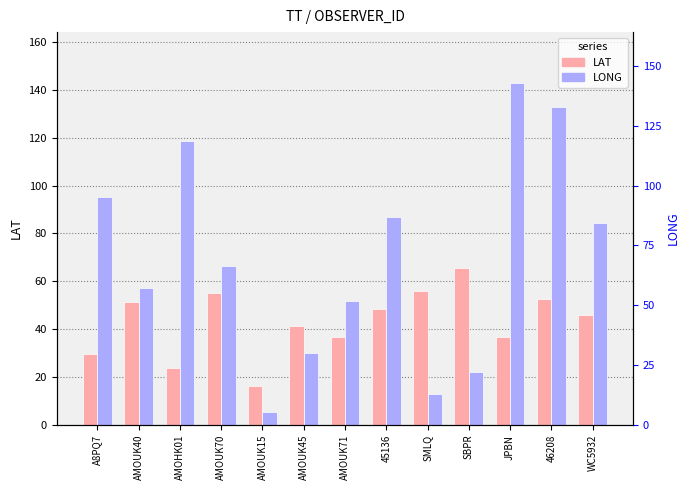

What is the greatest value displayed?

142.8